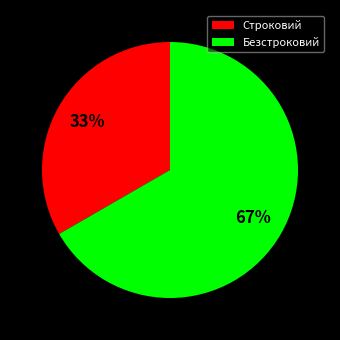

How many slices are in this pie chart?

2